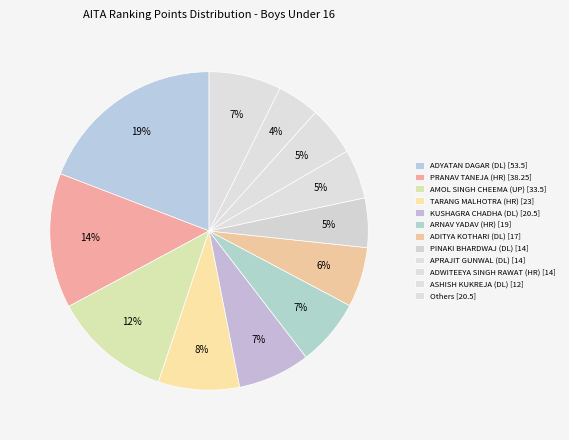

How many slices are in this pie chart?

12